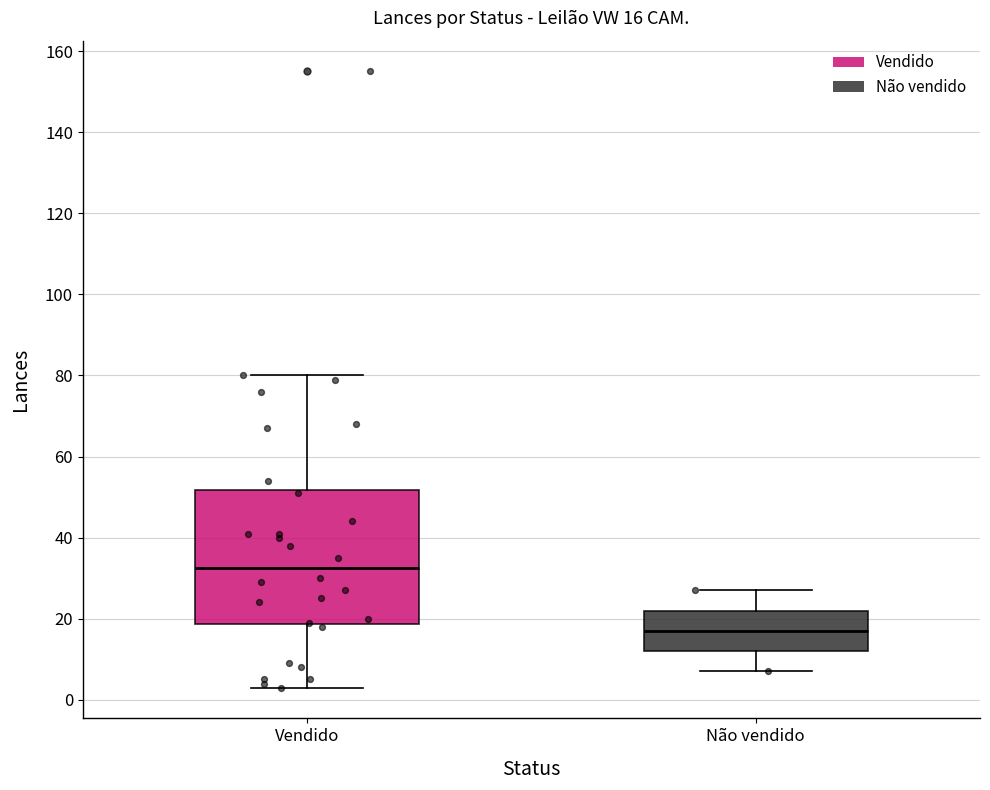

Which box's median line is the lowest?

Não vendido